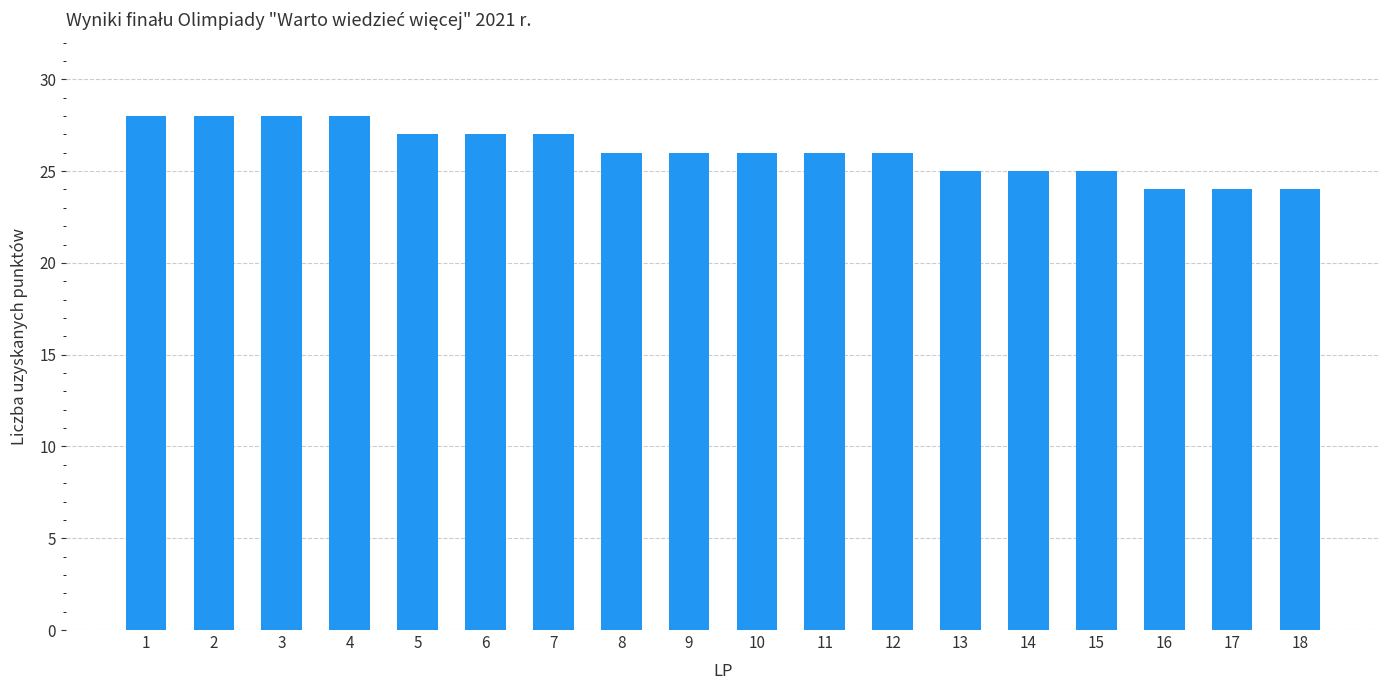

Is it true that the value at 9 is 17?

False